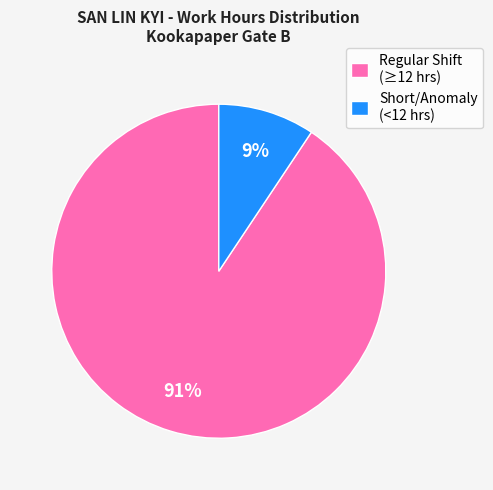

Is there any slice that represents more than half of the pie?

Yes